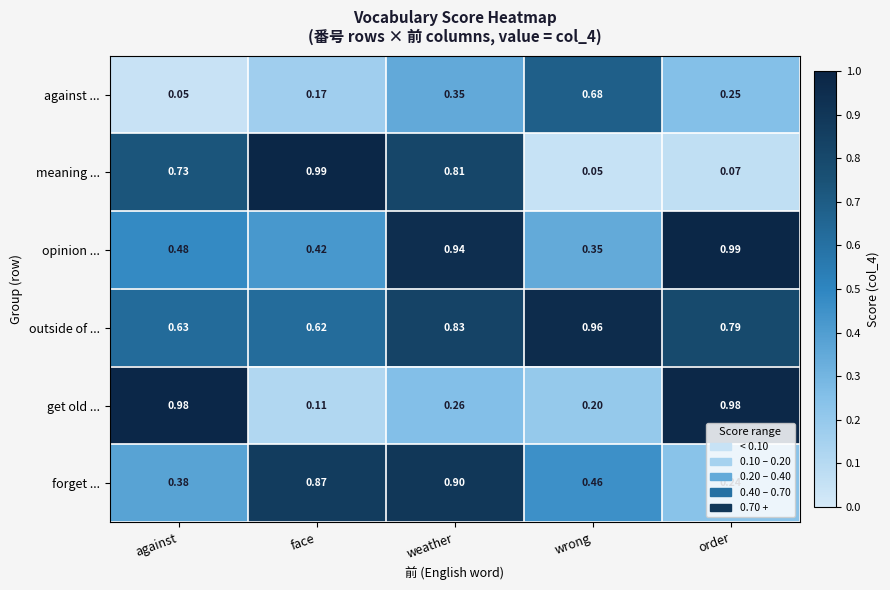

At which label does outside of ... reach its minimum?

face